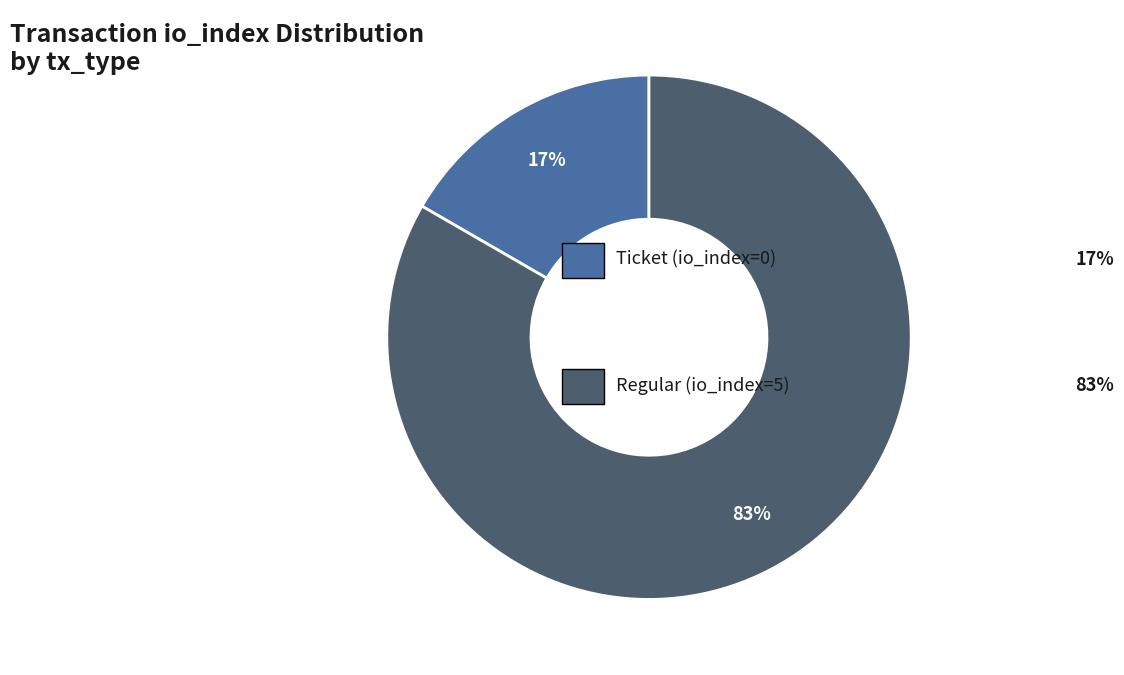

To the nearest percent, what is the average slice percentage?

50%